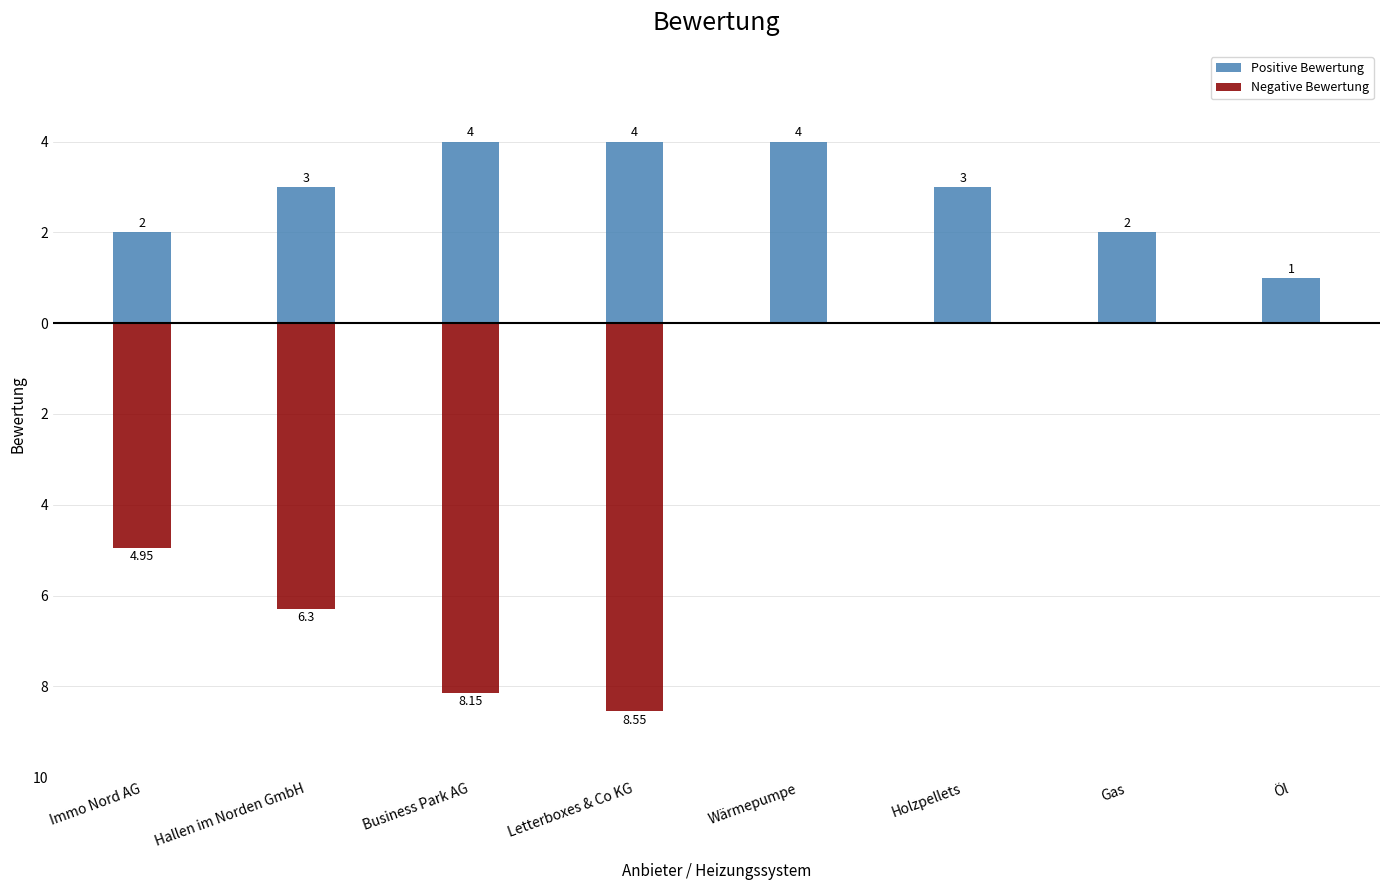

Is it true that Positive Bewertung equals 4.0 at Wärmepumpe?

True